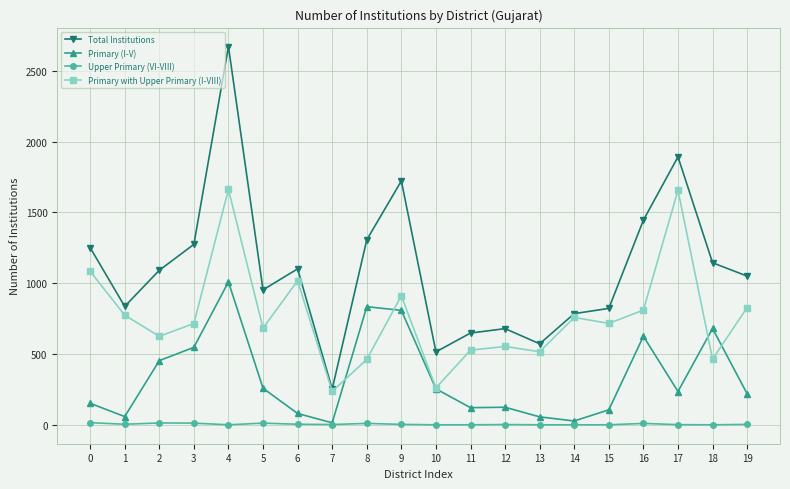

What is the highest value of the Primary with Upper Primary (I-VIII) series?

1662